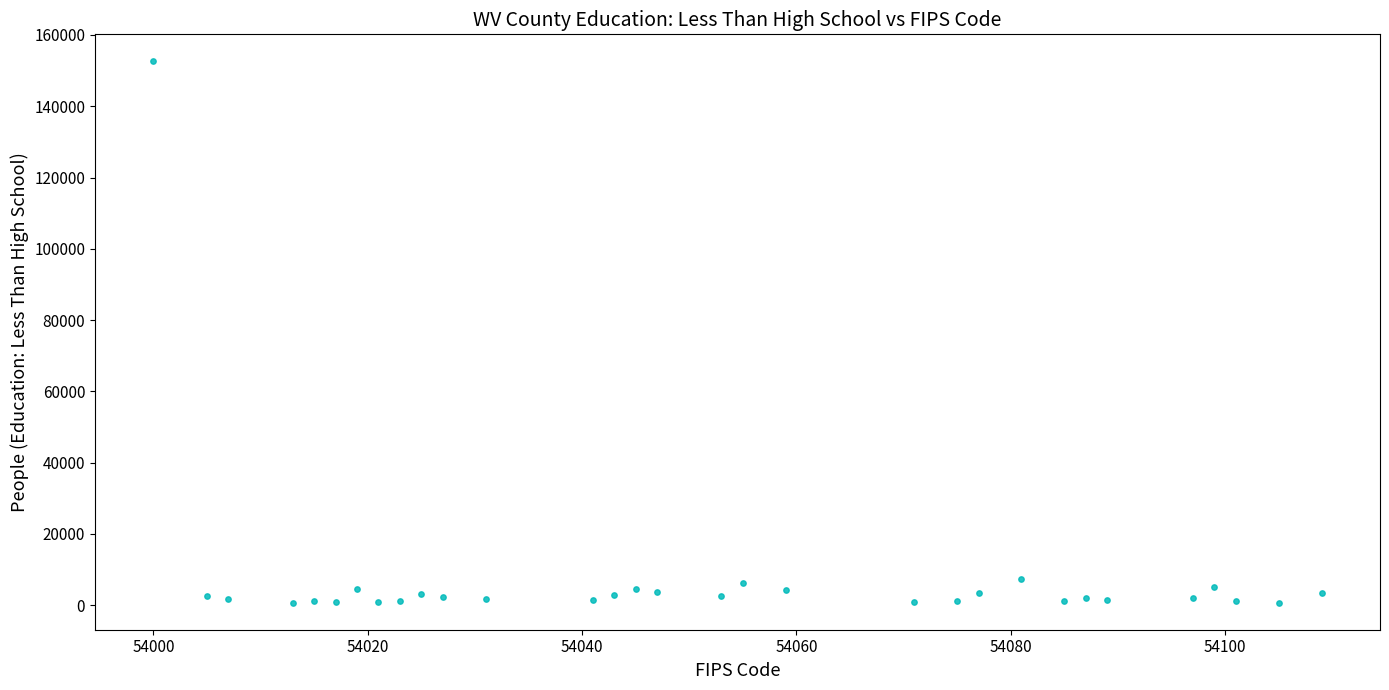

What is the range of Y values (max minus min)?

151878